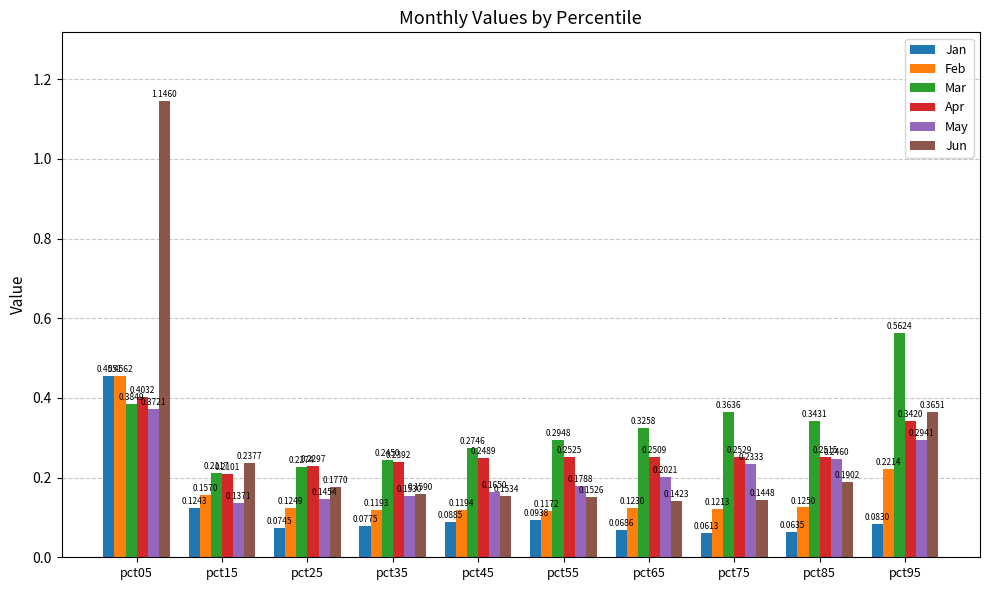

Which series changed the most between pct15 and pct55?

Jun